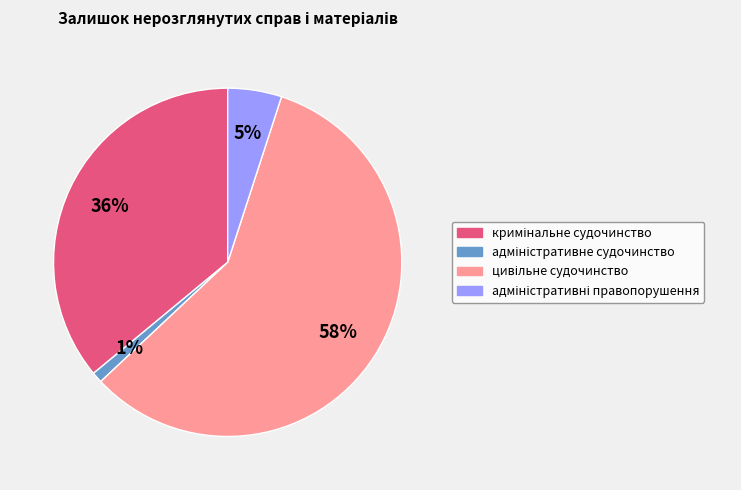

How many slices are in this pie chart?

4